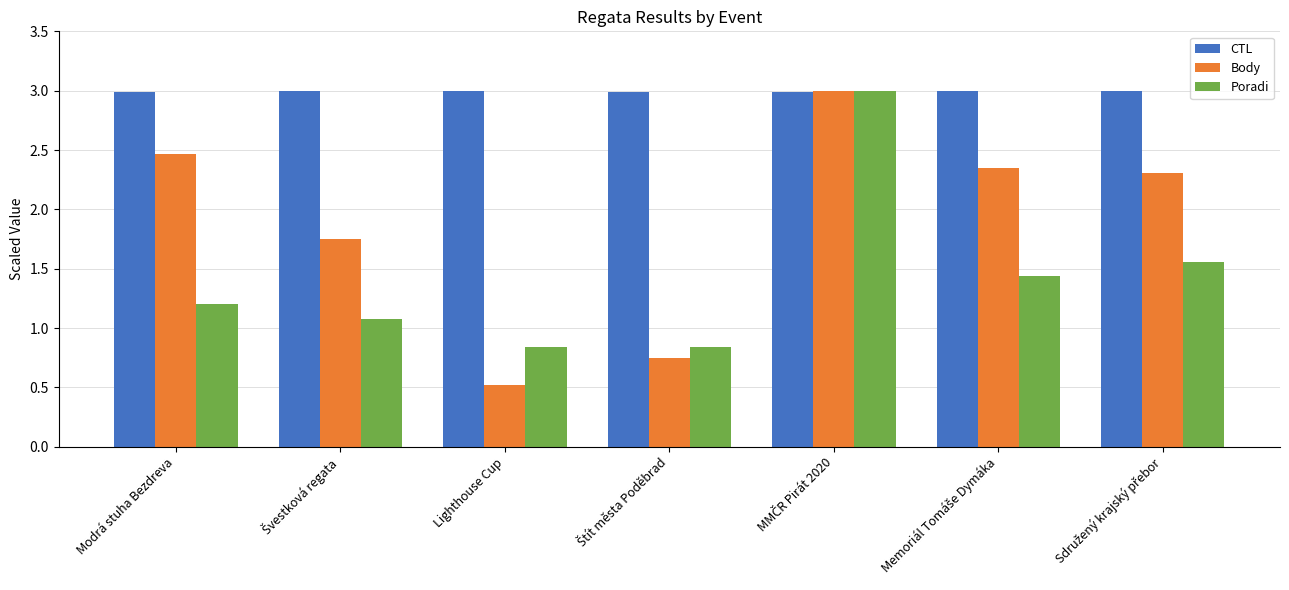

What is the label of the 1st bar from the left?

Modrá stuha Bezdreva